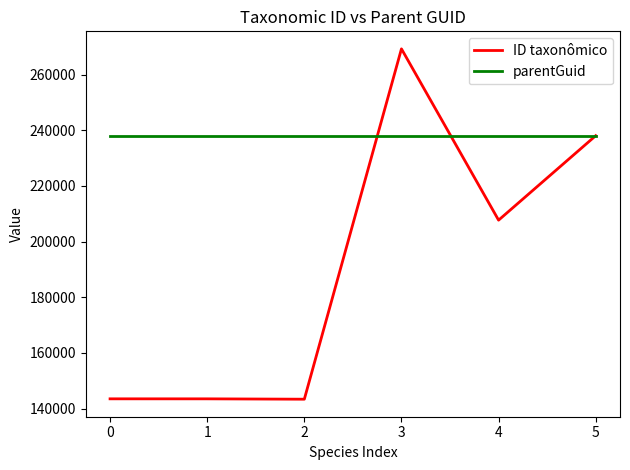

What is the difference between the highest and lowest values at 1?

94600